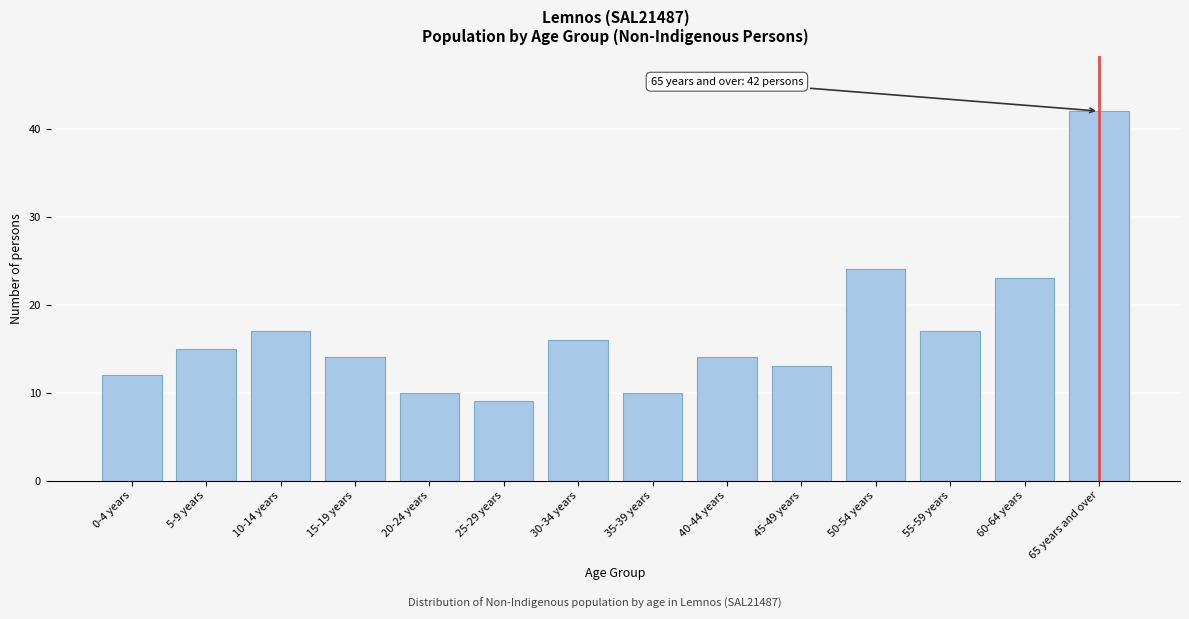

Reading right to left, transcribe all the data shown in this chart.

65 years and over=42	60-64 years=23	55-59 years=17	50-54 years=24	45-49 years=13	40-44 years=14	35-39 years=10	30-34 years=16	25-29 years=9	20-24 years=10	15-19 years=14	10-14 years=17	5-9 years=15	0-4 years=12